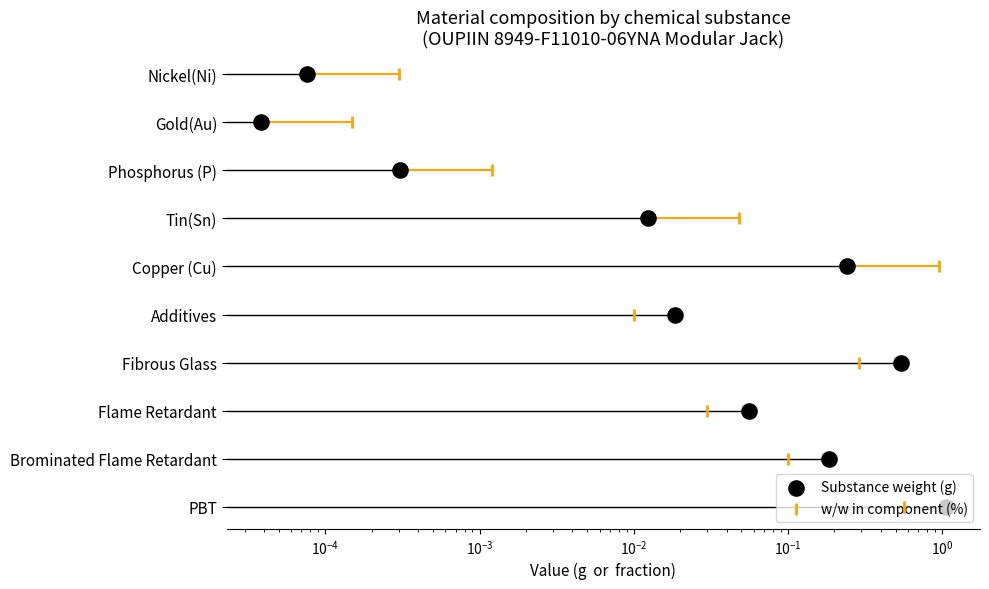

Which series has the largest total across all categories?

Substance weight (g)